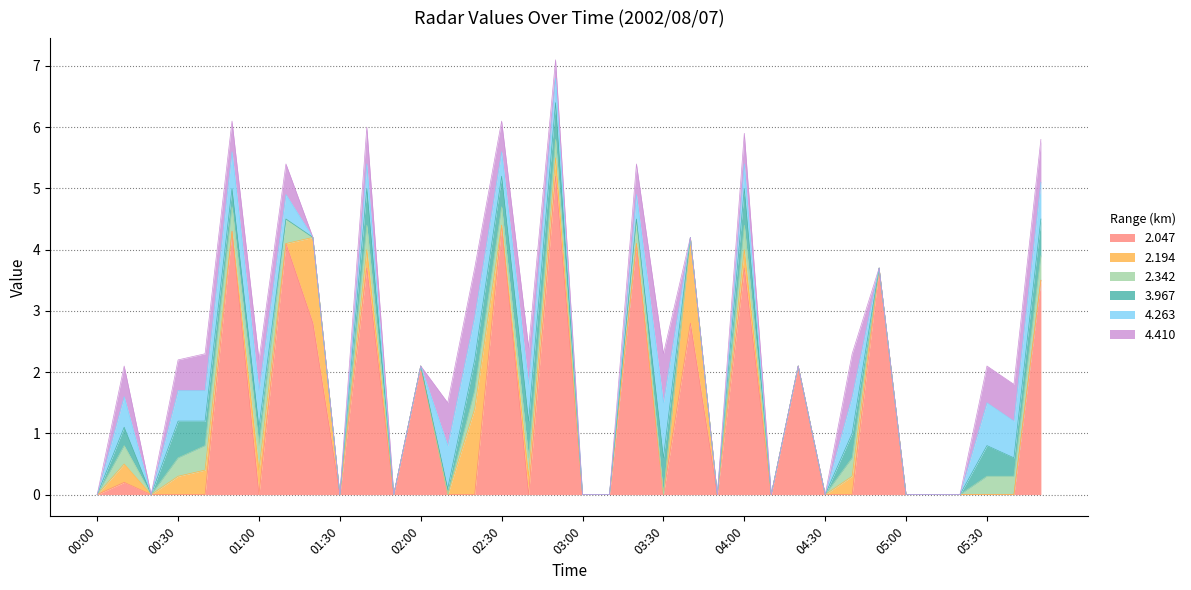

Is the value of 2.047 at 01:50 greater than the value of 4.263 at 01:30?

No